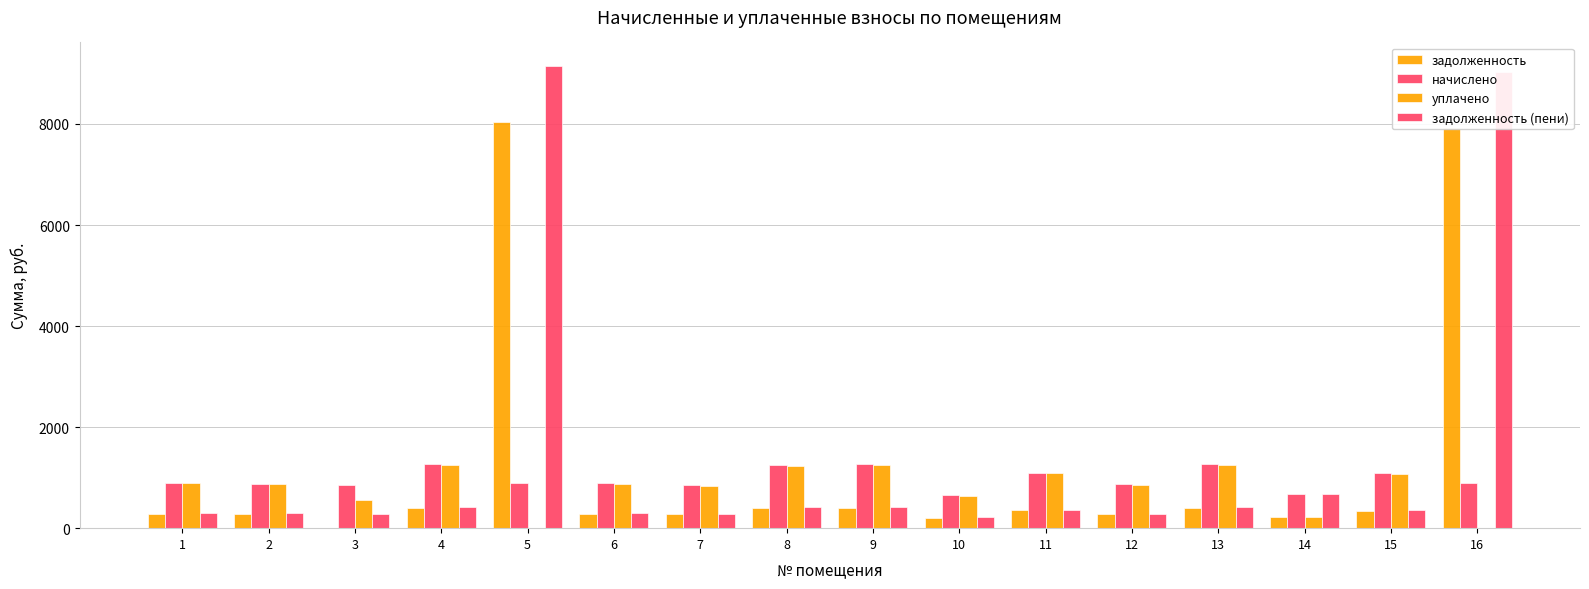

Count the number of categories in the chart.

16